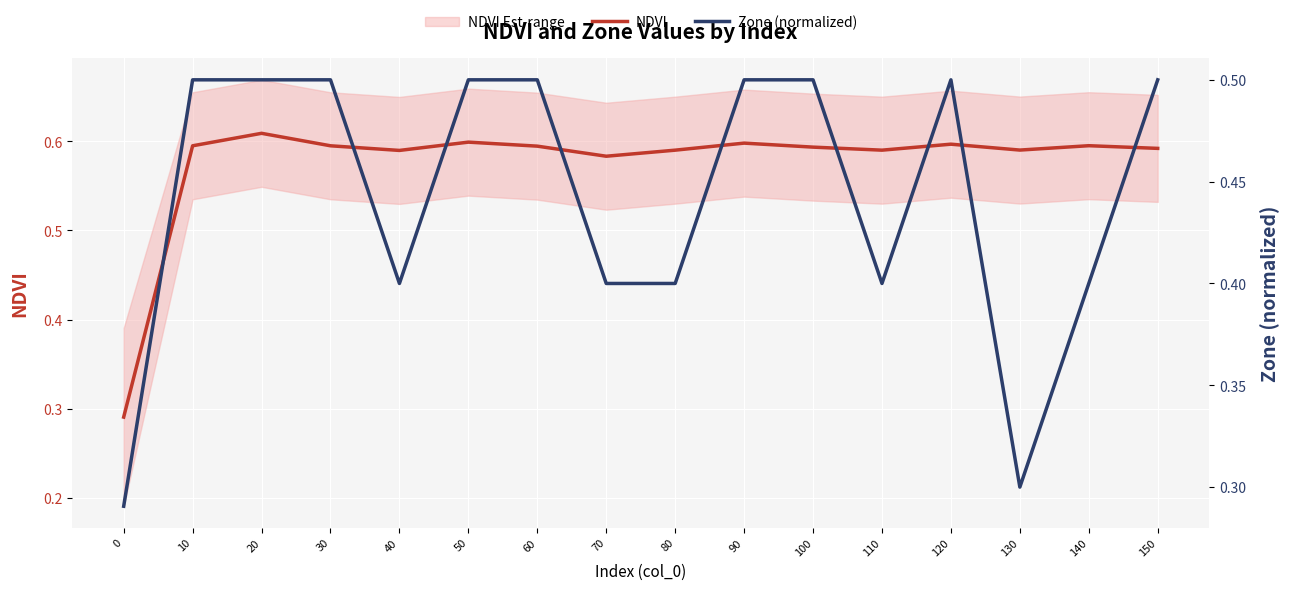

Reading left to right, what are all the values shown in this chart?

NDVI: 0.3	0.6	0.6	0.6	0.6	0.6	0.6	0.6	0.6	0.6	0.6	0.6	0.6	0.6	0.6	0.6
Zone (normalized): 0.3	0.5	0.5	0.5	0.4	0.5	0.5	0.4	0.4	0.5	0.5	0.4	0.5	0.3	0.4	0.5